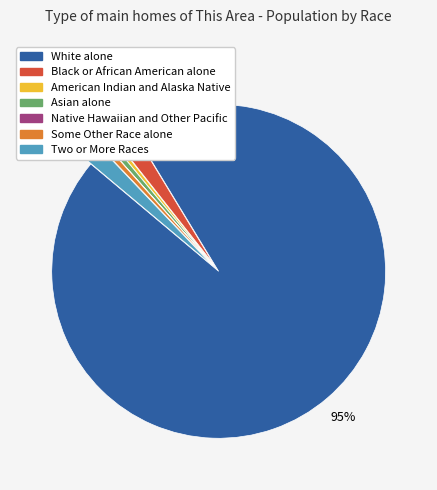

To the nearest percent, what is the combined percentage of Black or African American alone and Two or More Races?

4%